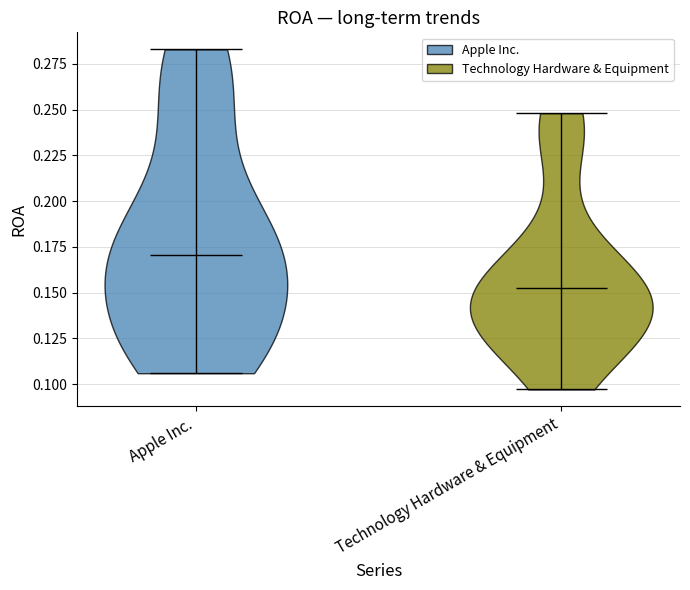

Which violin has the lowest median line?

Technology Hardware & Equipment